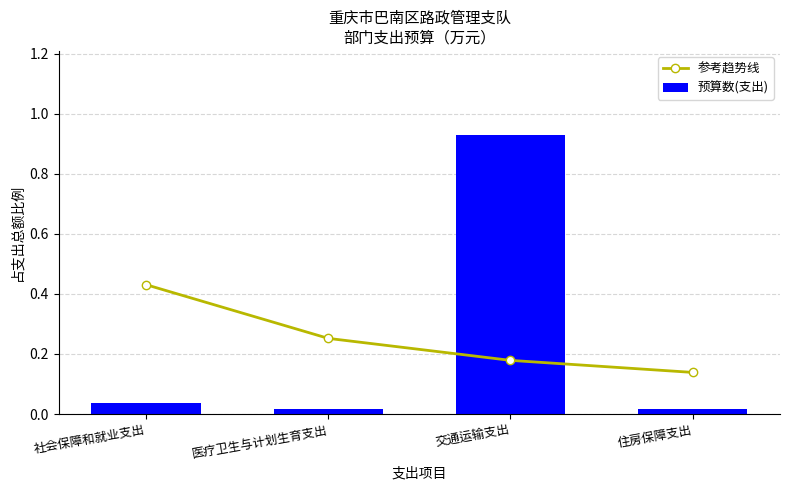

Which has a higher value, 社会保障和就业支出 or 住房保障支出?

社会保障和就业支出